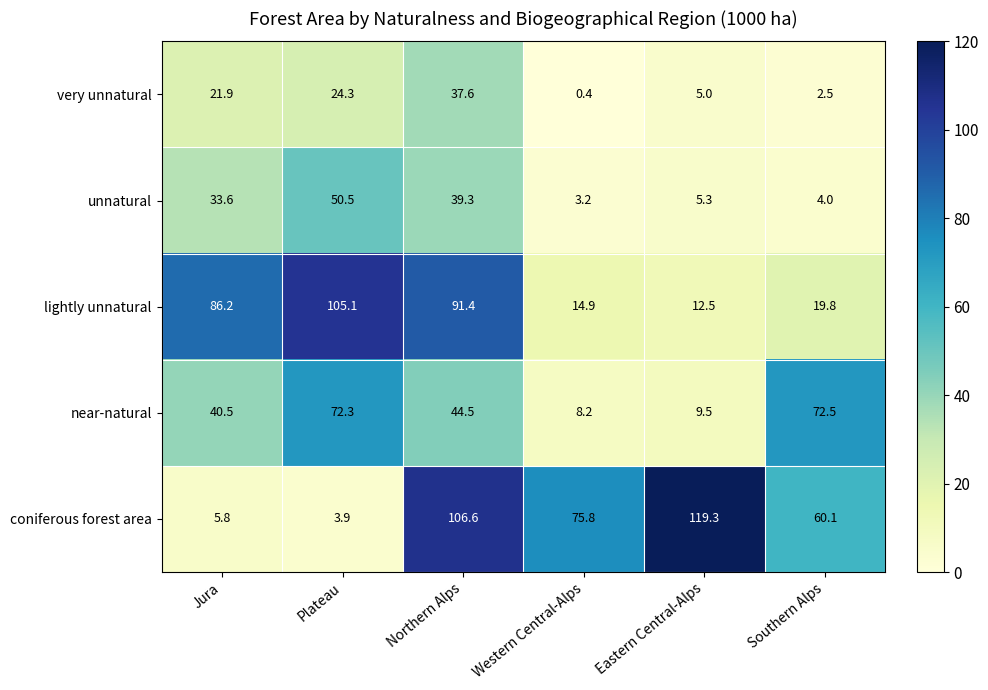

At which category is the sum across all series the highest?

Northern Alps